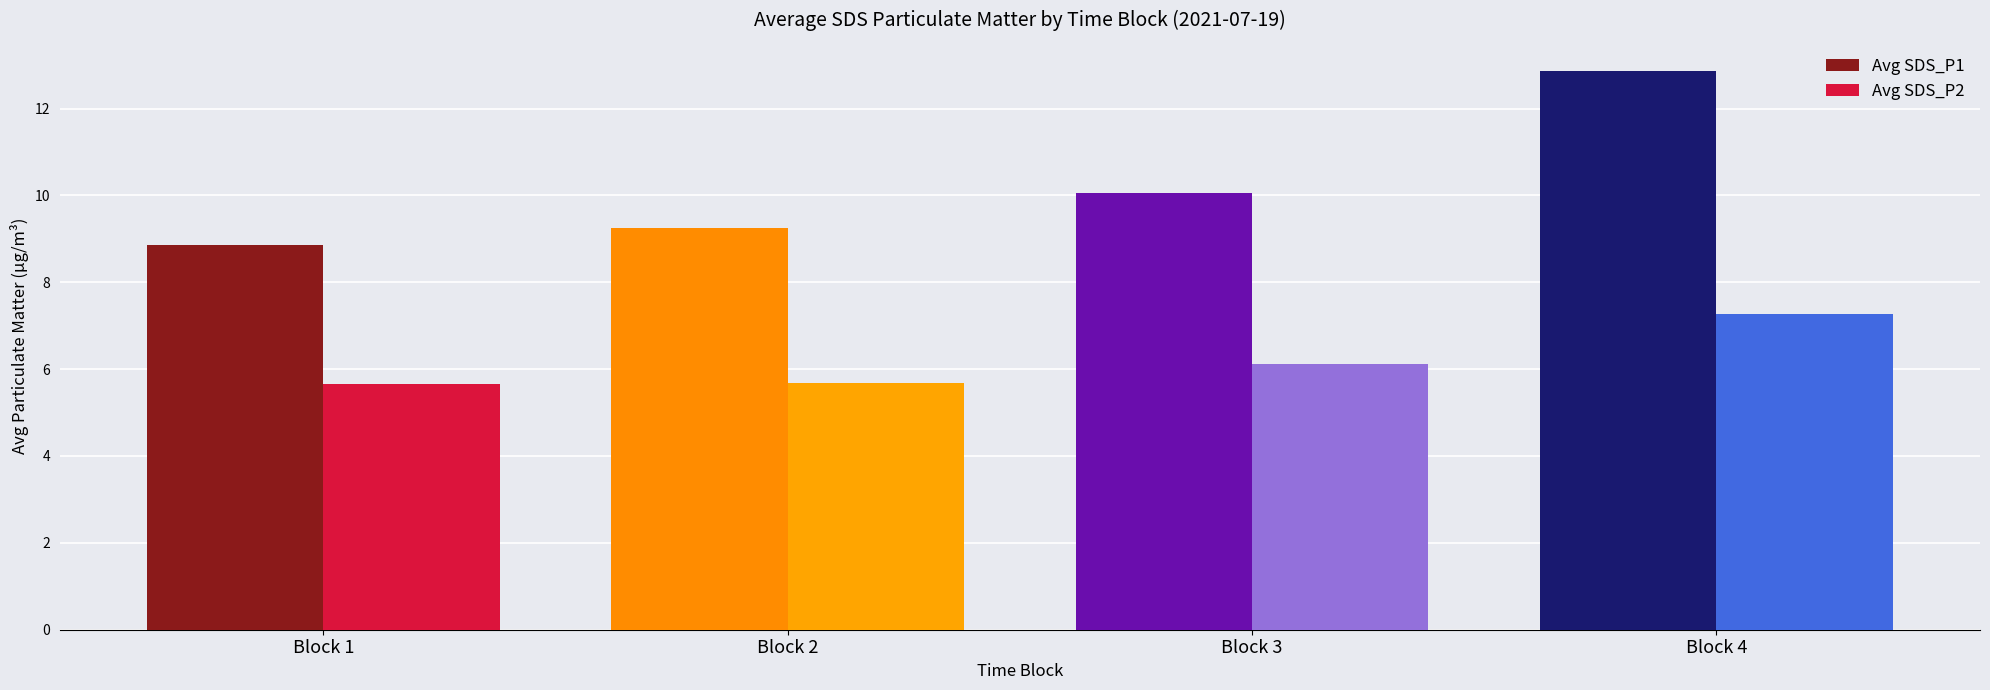

Between Block 1 and Block 4, which series saw the biggest shift?

Avg SDS_P1